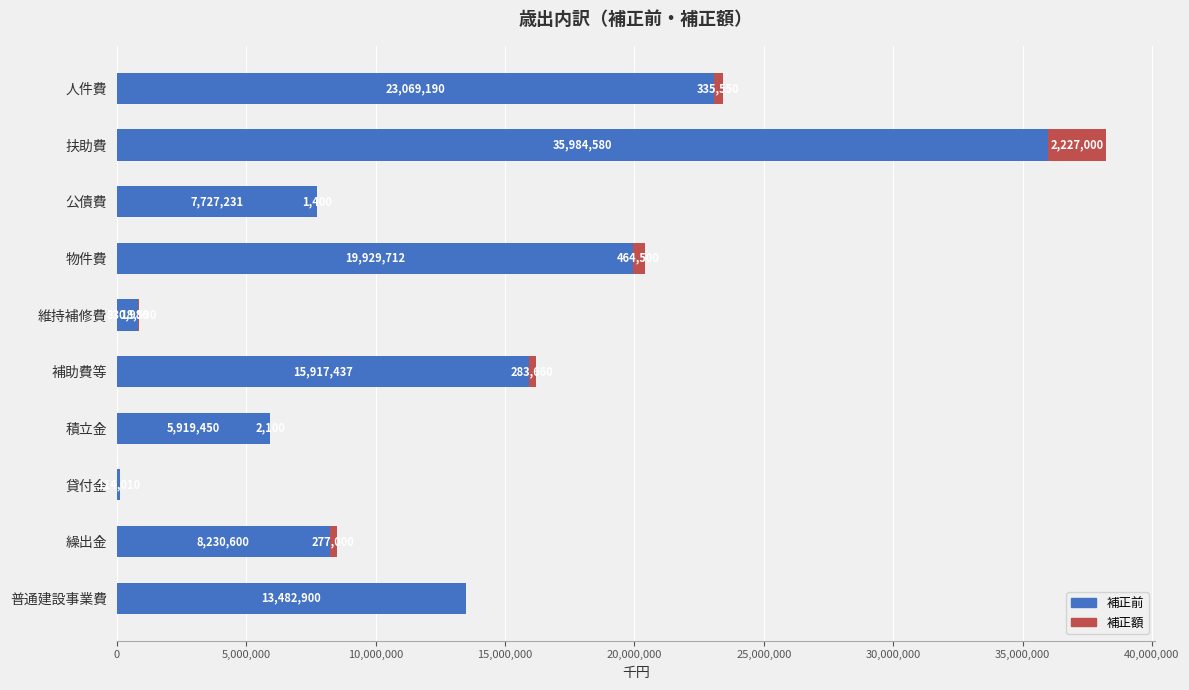

The value of 補正前 at 人件費 is 23069190. True or false?

True